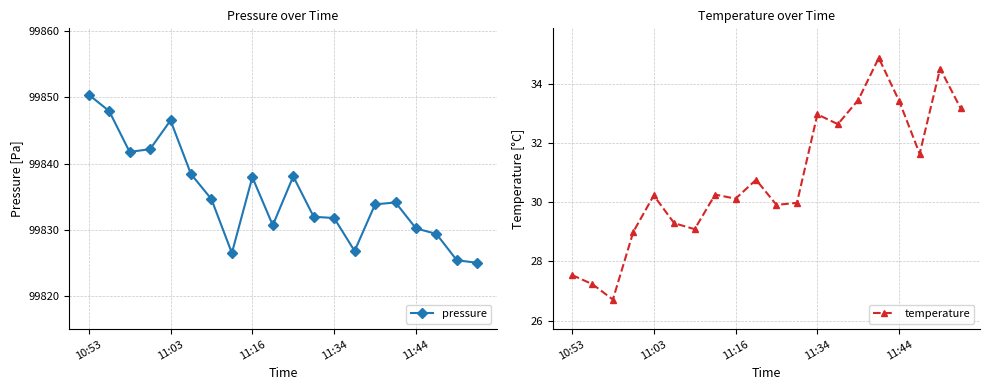

At how many categories does at least one series exceed 81532?

20